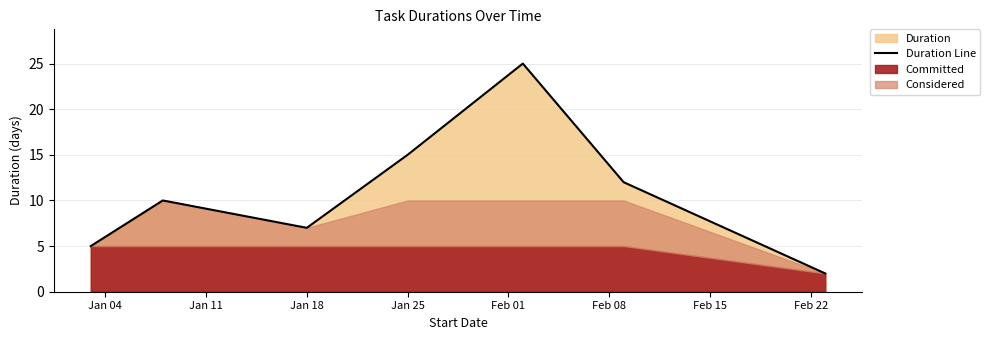

What is the label of the 4th point from the right?

Jan 25